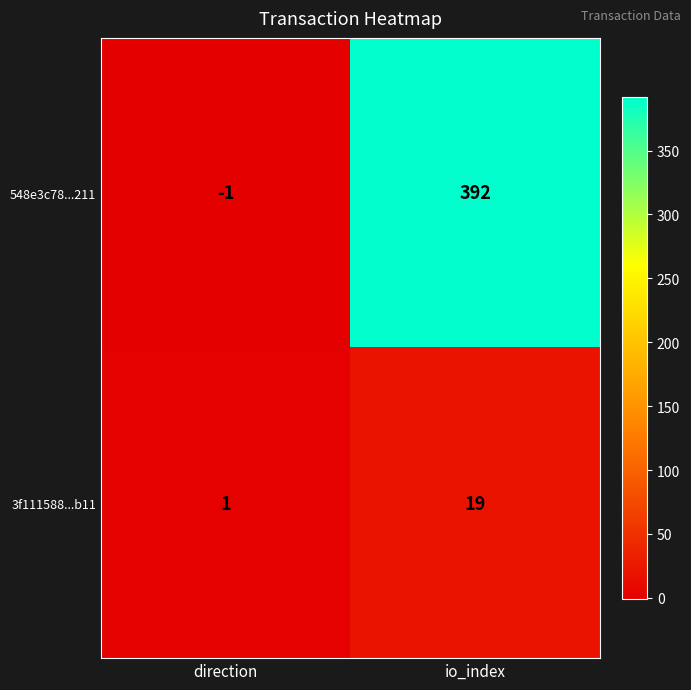

Reading right to left, what are all the values shown in this chart?

548e3c78...211: 392	-1
3f111588...b11: 19	1